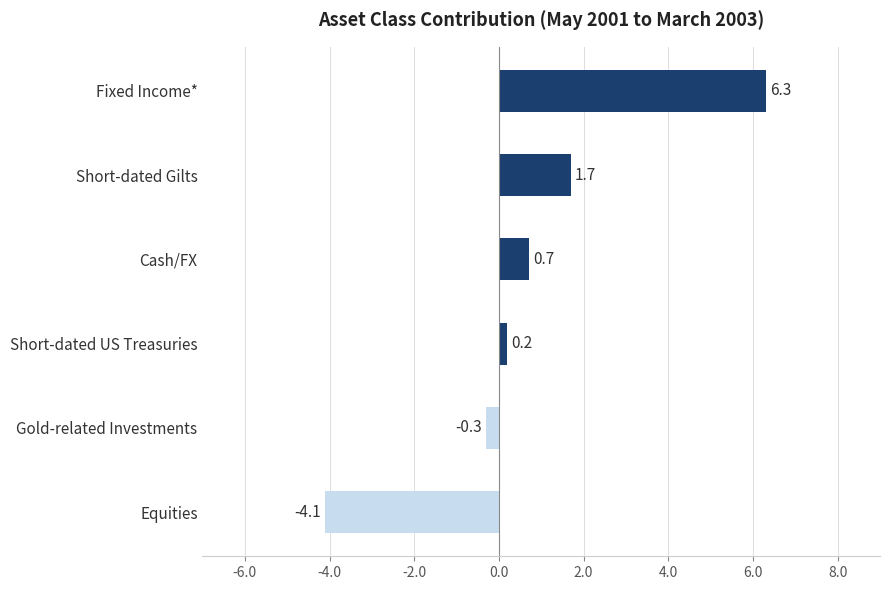

Does the chart contain any negative values?

Yes